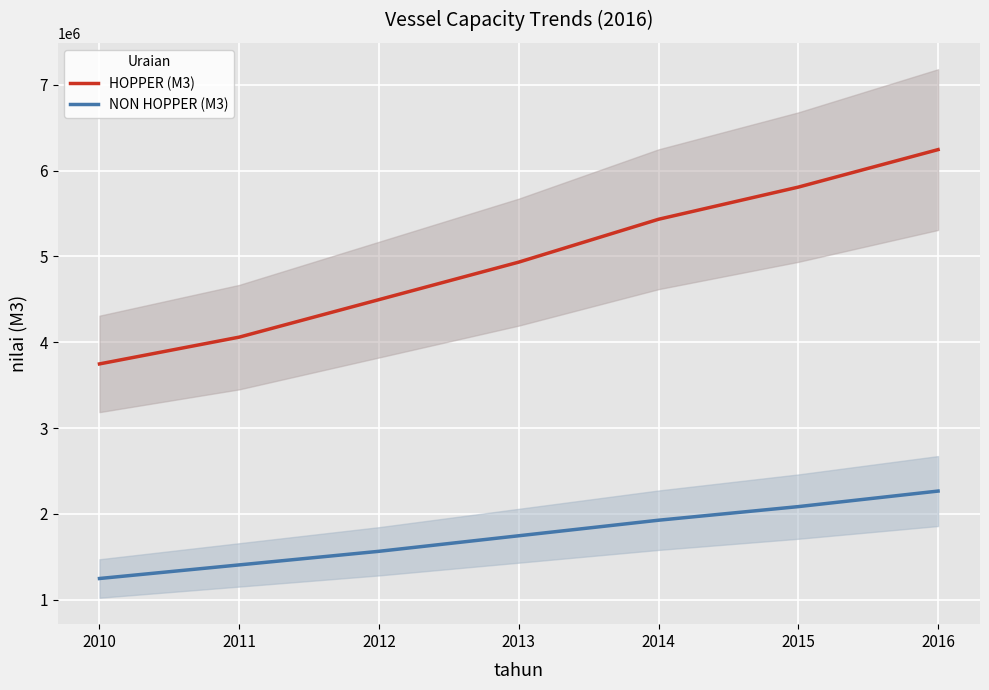

True or false: HOPPER (M3) and NON HOPPER (M3) intersect in this chart.

False